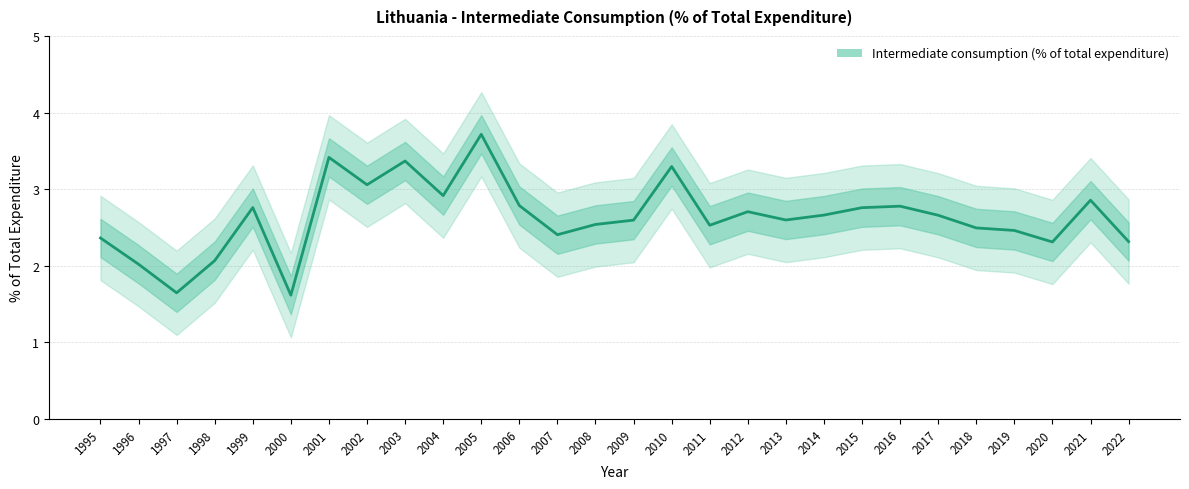

Count the number of data series in this chart.

1